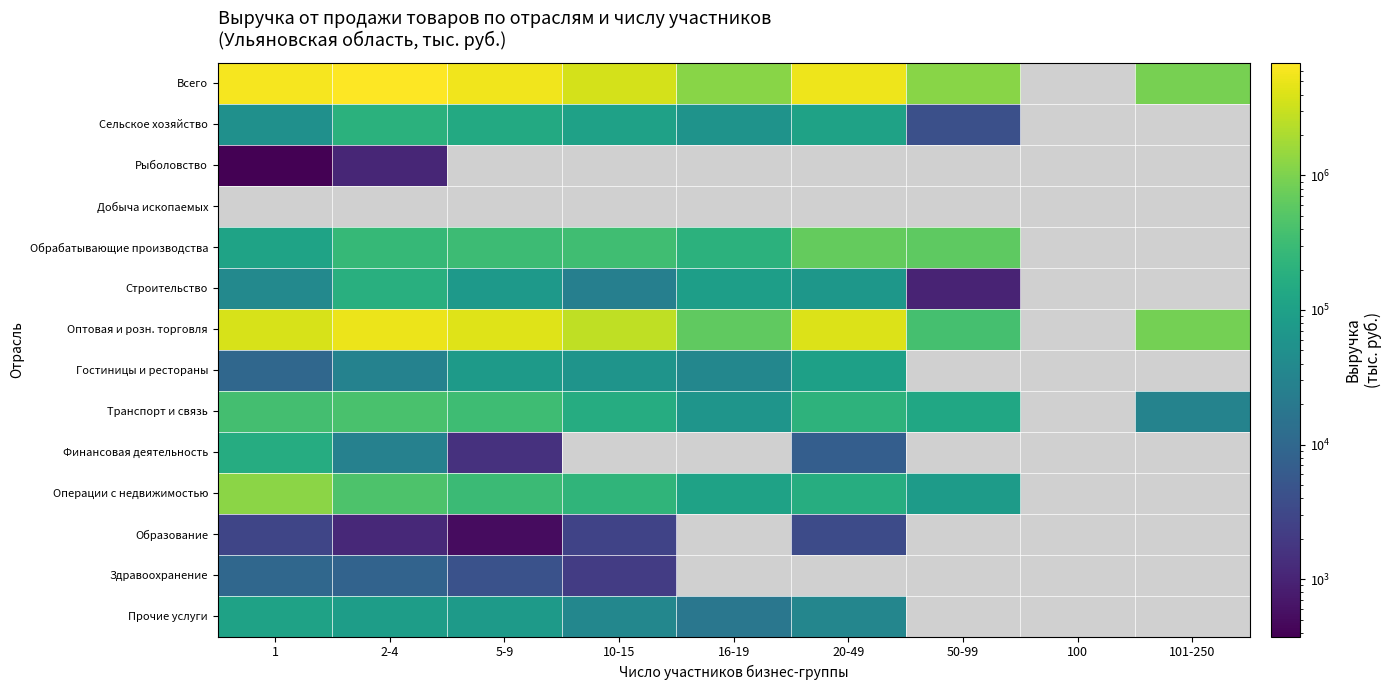

How many data points in Операции с недвижимостью are less than 303027?

4